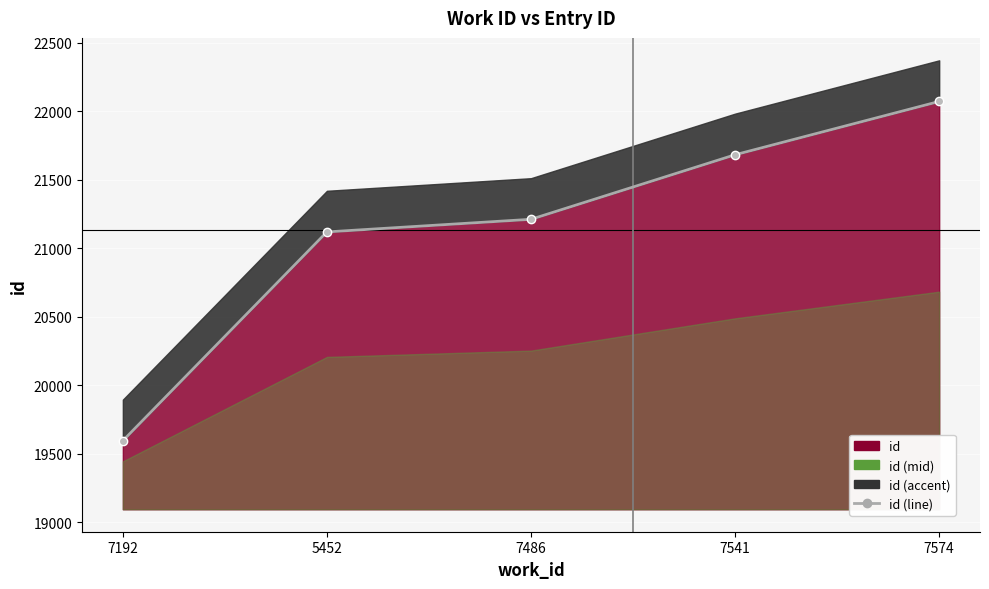

At which category does the chart reach its peak across all series?

7574